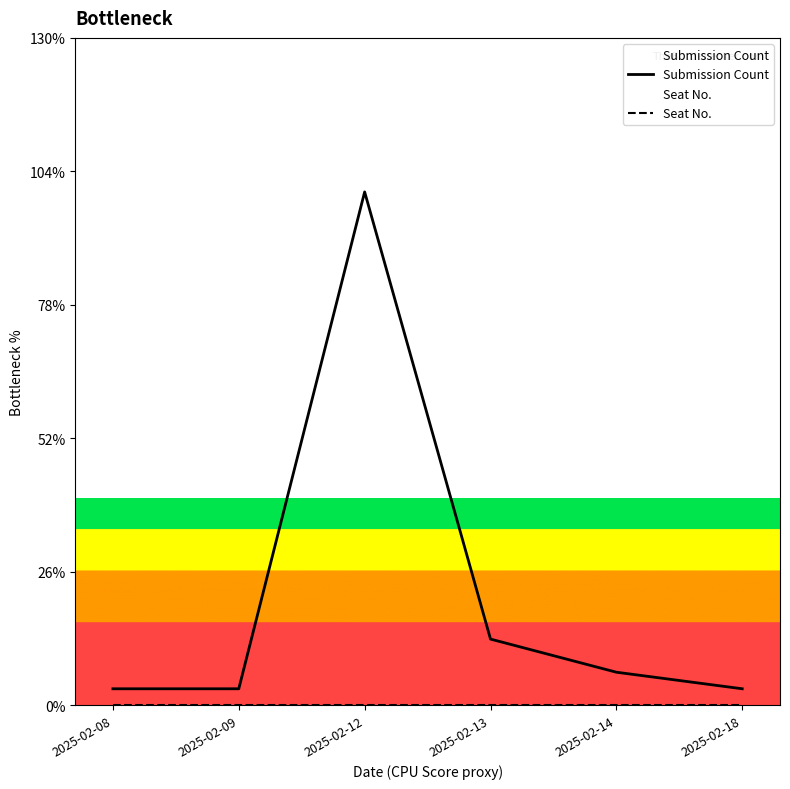

What value does the Submission Count series have at 2025-02-13?

12.9